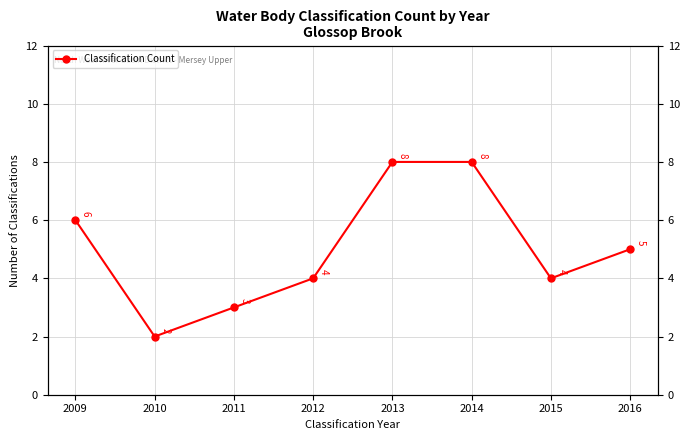

The chart shows a value of 9 at 2016. True or false?

False